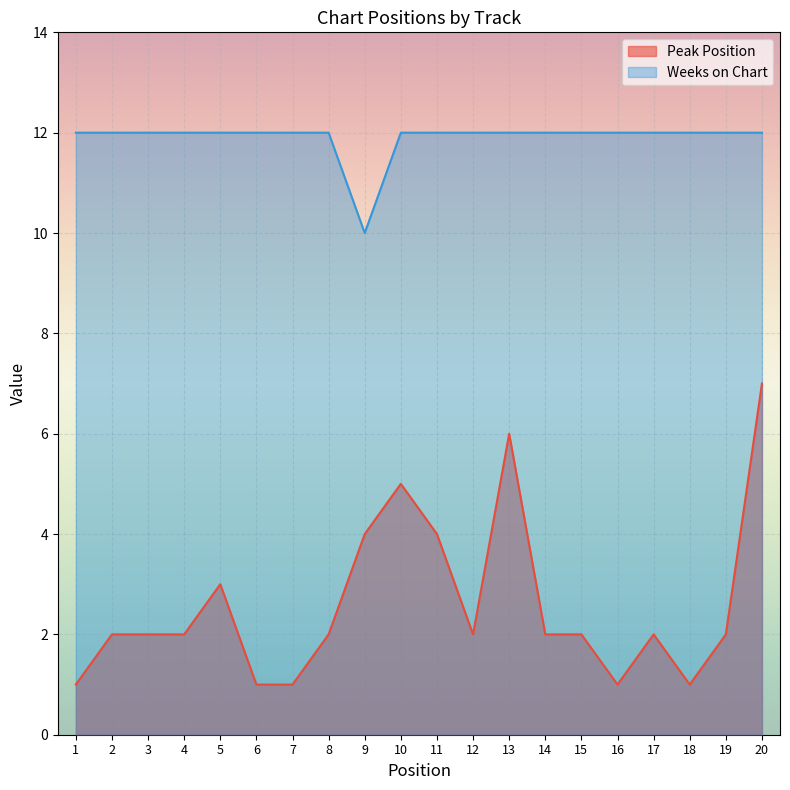

Does the chart display data point markers on the line(s)?

No